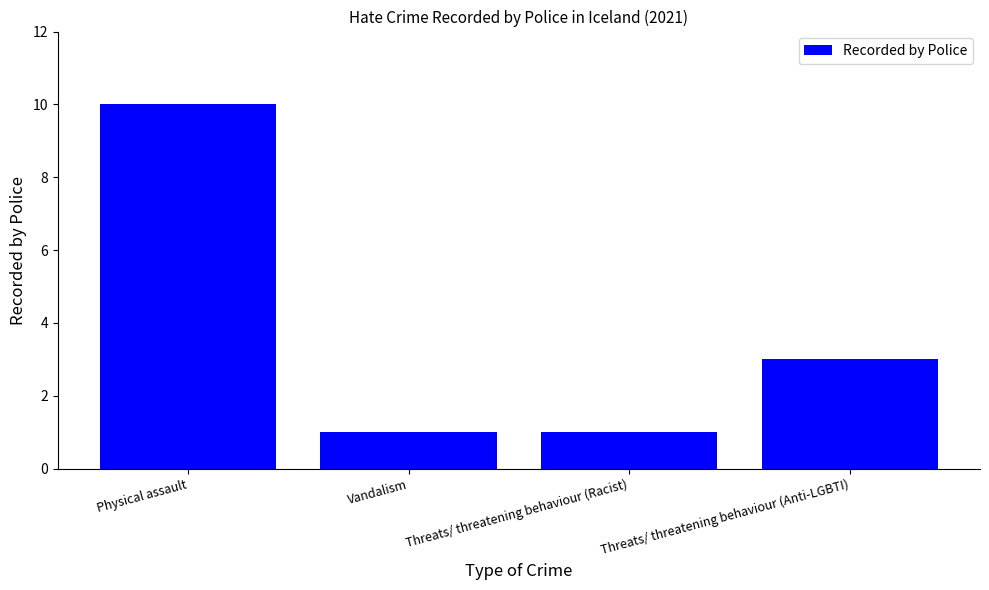

What is the difference between the maximum and minimum values?

9